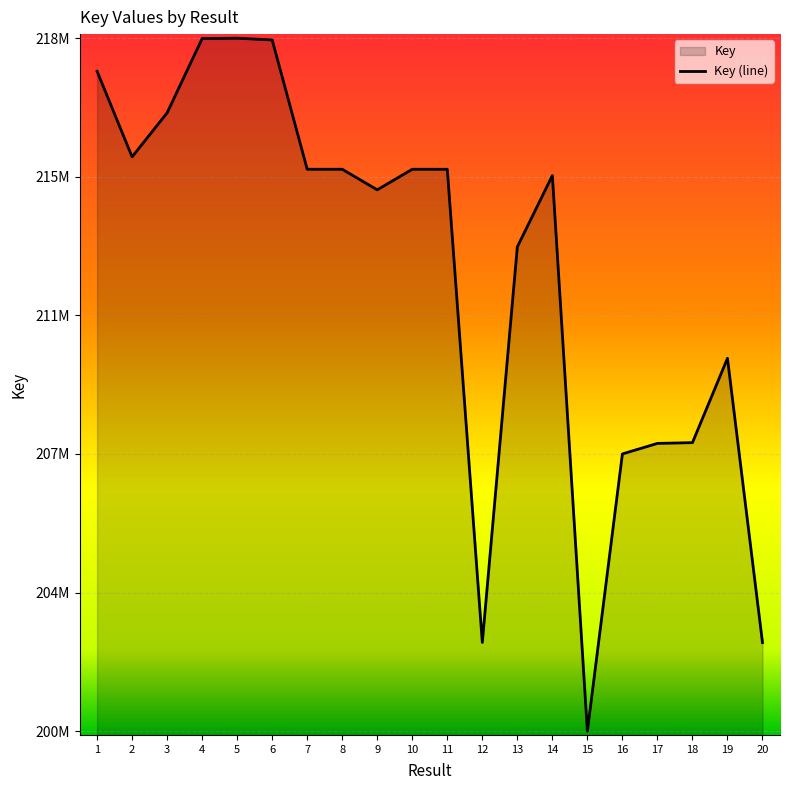

Which label corresponds to the largest value in the chart?

5